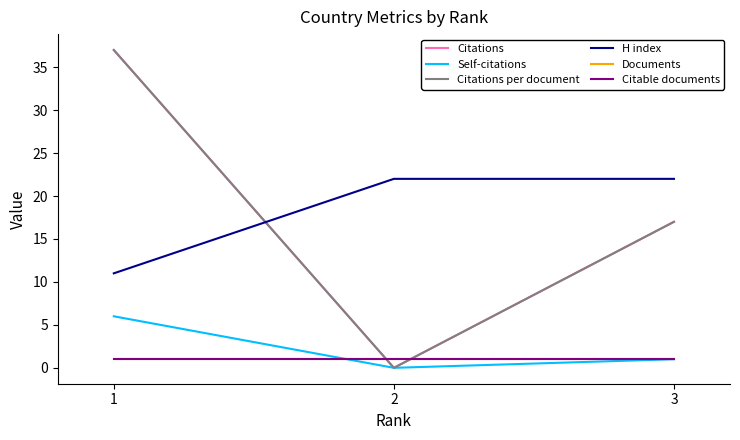

Is this an area chart (filled region under the line)?

No